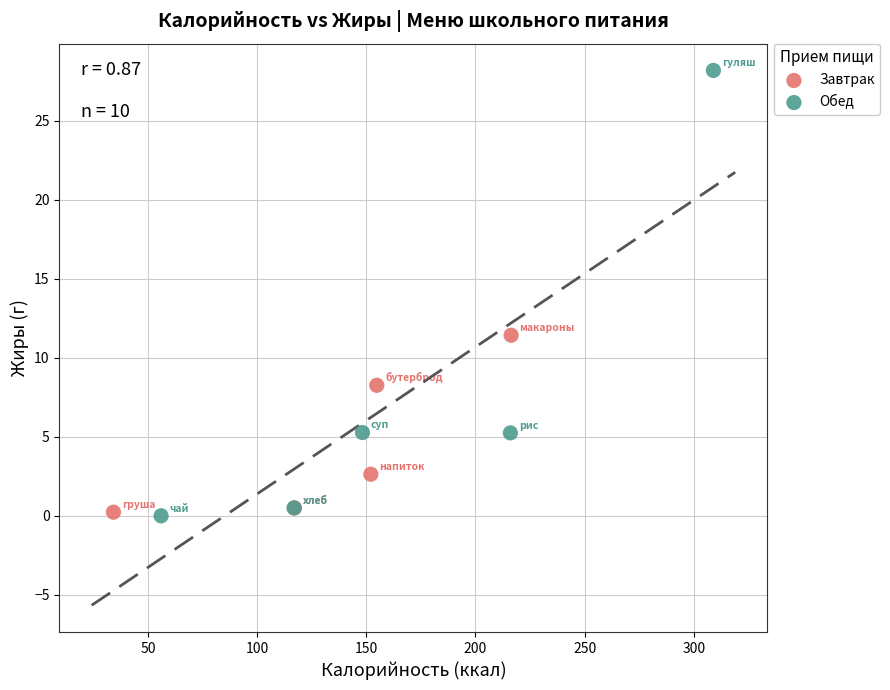

Which series has the widest spread of Y values?

Обед